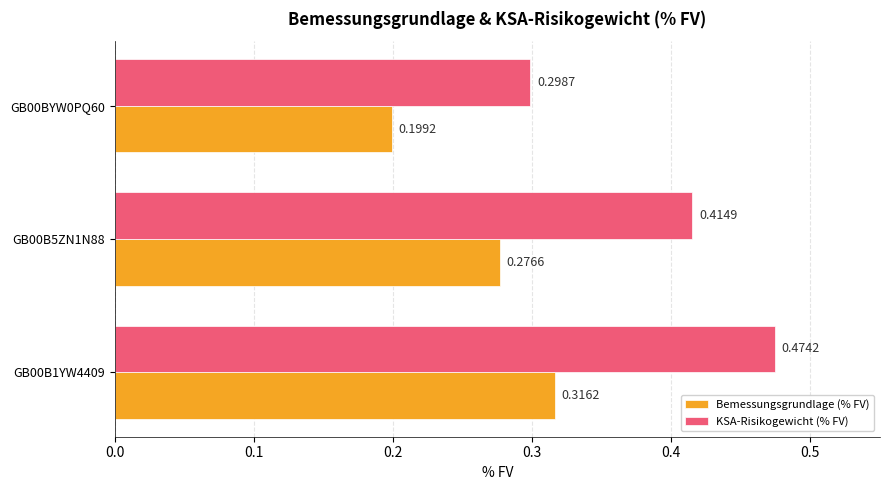

At how many categories does at least one series exceed 0?

3